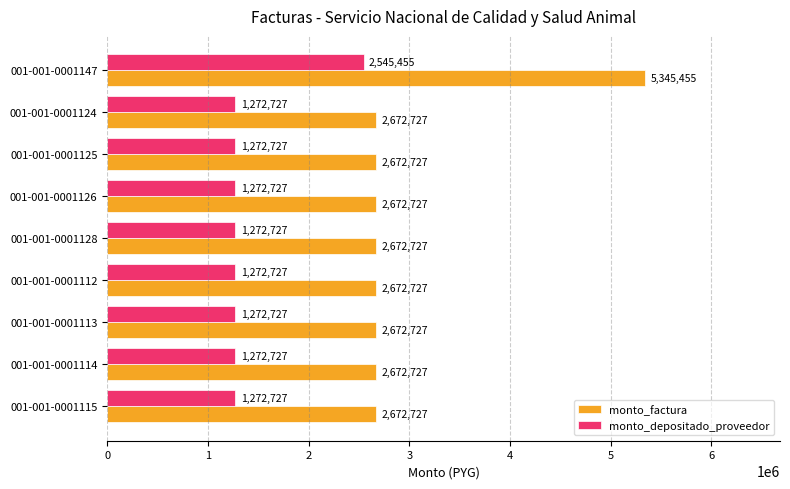

What is the difference between the highest and lowest values at 001-001-0001113?

1400000